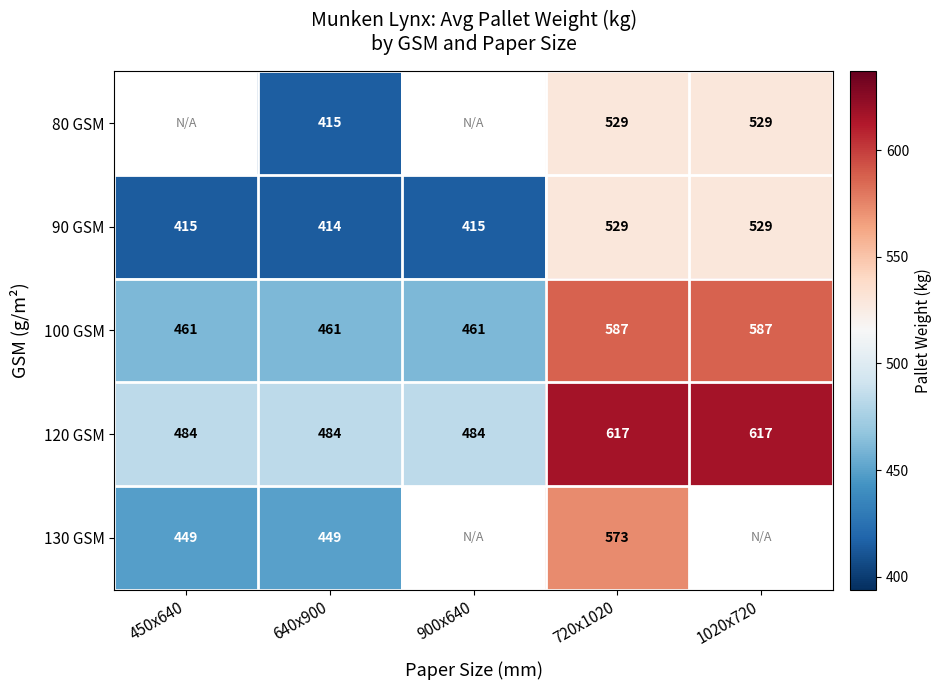

The value of 100 GSM at 640x900 is 270.2. True or false?

False